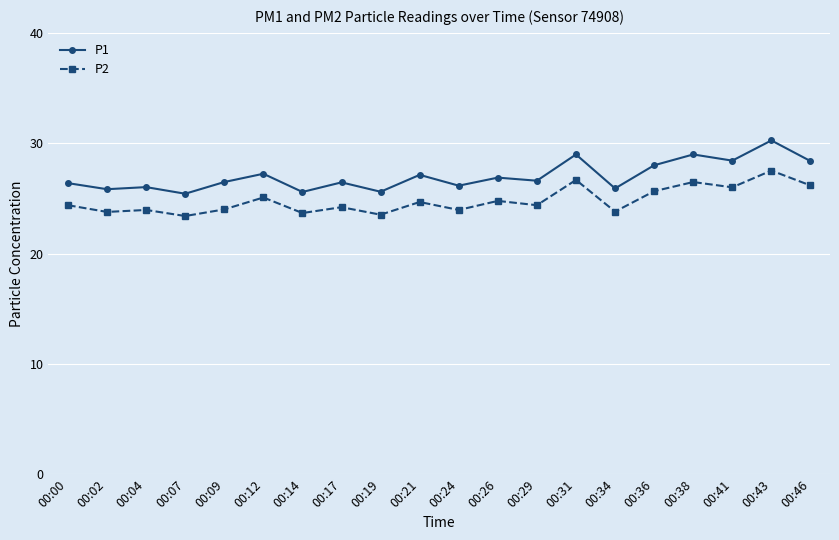

True or false: P1 and P2 intersect in this chart.

False